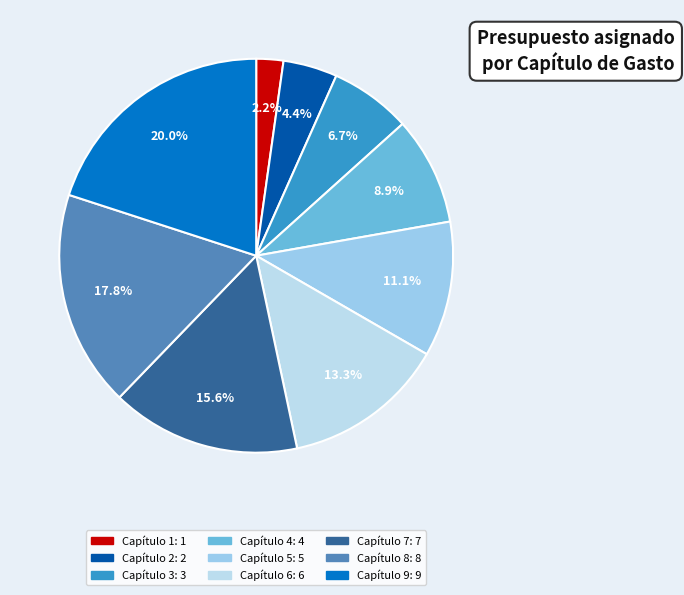

Is it true that Capítulo 3 is 1% of the pie?

False